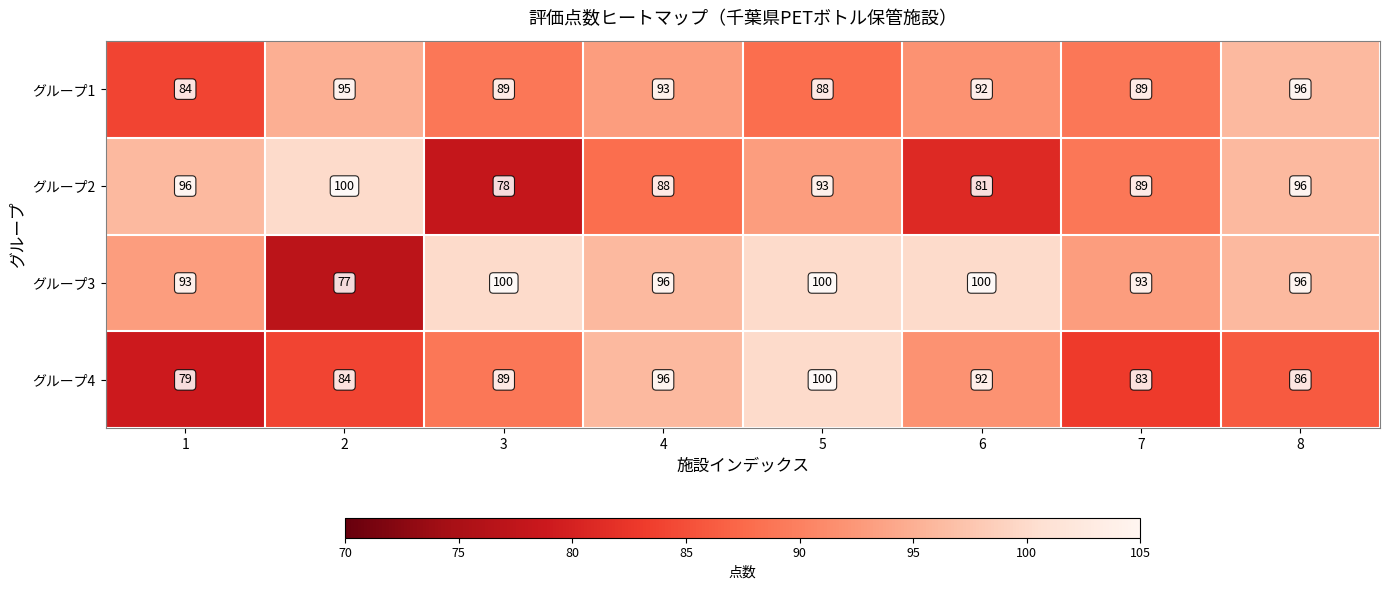

At which label is グループ4 closest to 89?

3